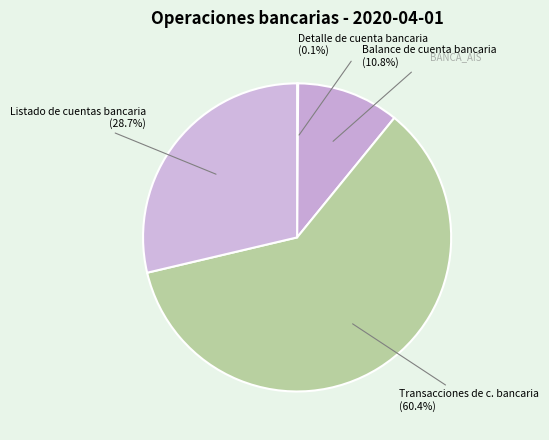

Is there any slice that represents more than half of the pie?

Yes